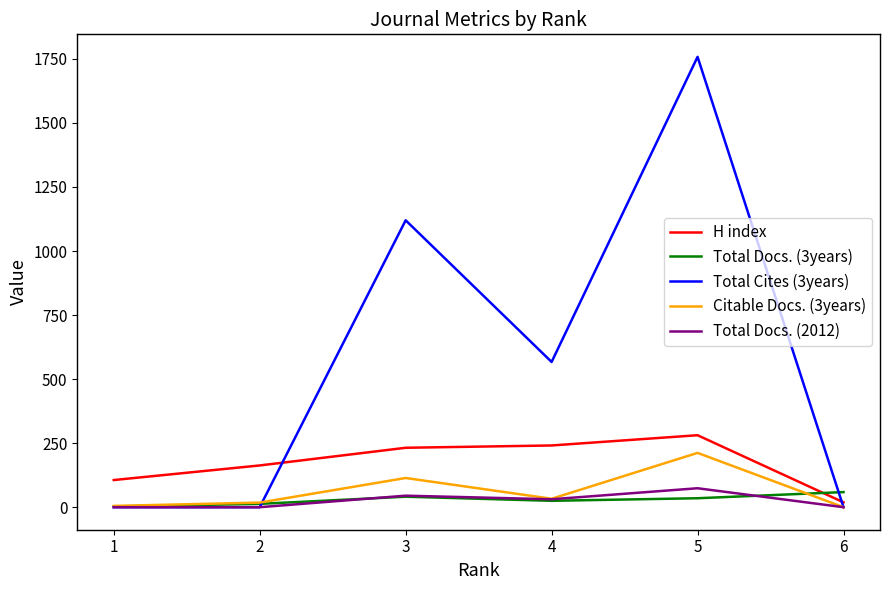

True or false: H index has a value of 42 at 1.

False